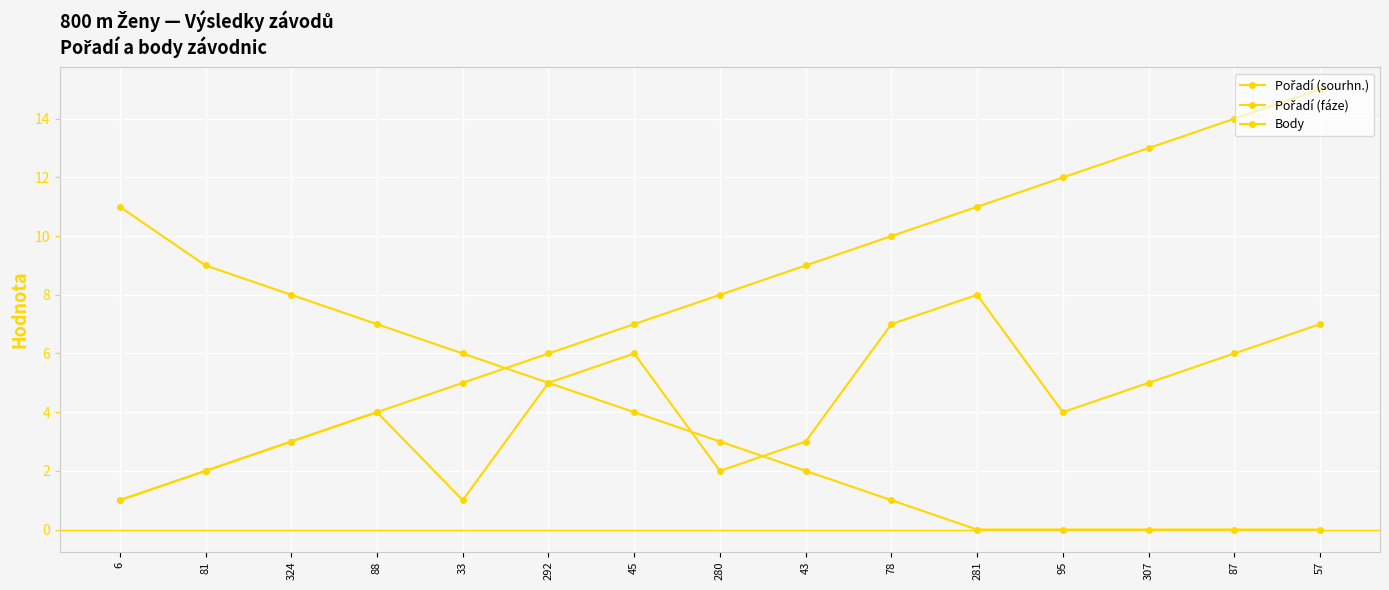

Which series has the largest total across all categories?

Pořadí (sourhn.)